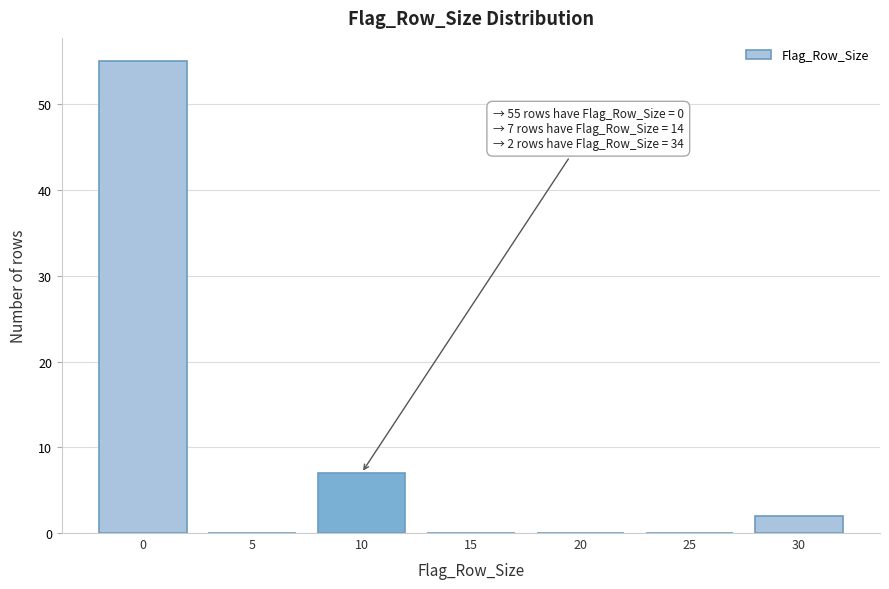

Reading left to right, transcribe all the data shown in this chart.

0=55	5=0	10=7	15=0	20=0	25=0	30=2